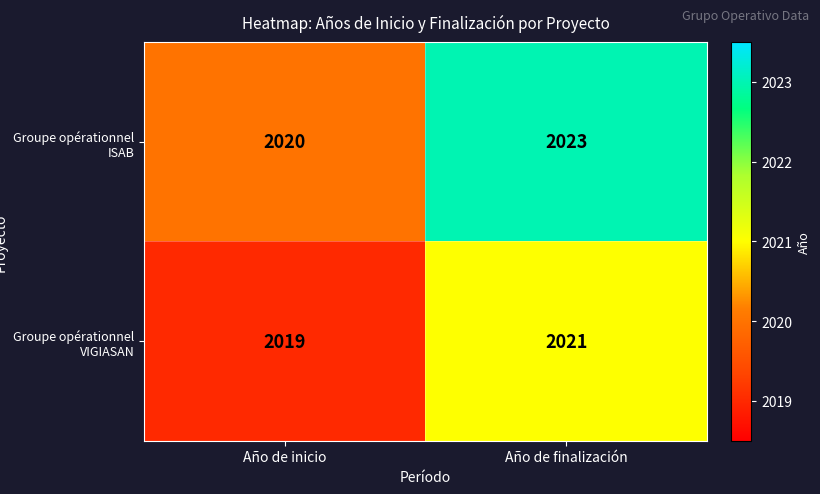

Reading right to left, transcribe all the data shown in this chart.

Groupe opérationnel ISAB: 2023	2020
Groupe opérationnel VIGIASAN: 2021	2019